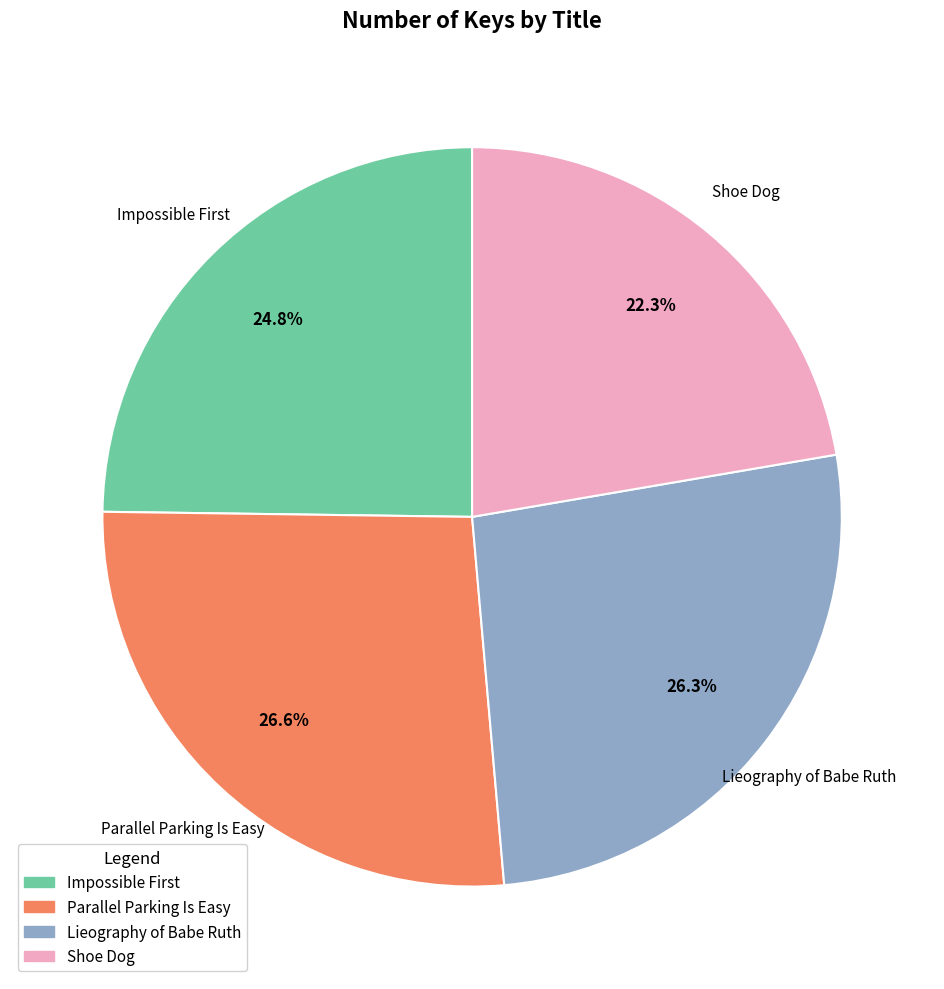

Which slice is the smallest?

Shoe Dog